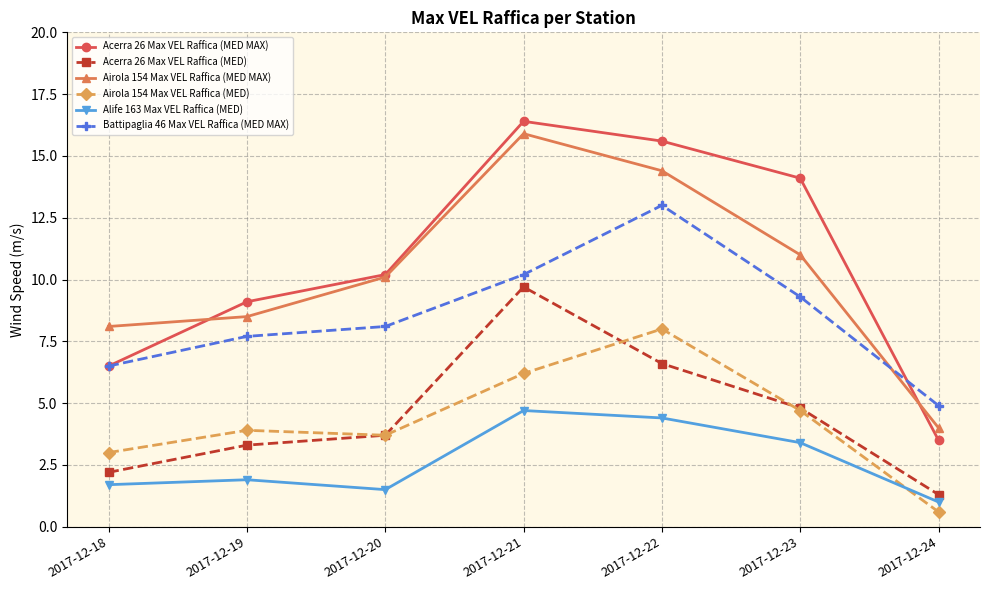

What is the lowest value of the Acerra 26 Max VEL Raffica (MED) series?

1.3